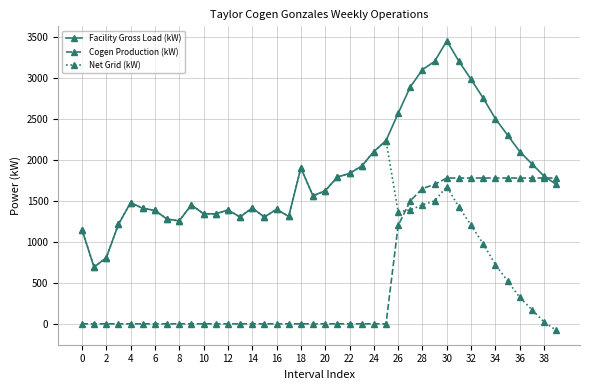

What is the minimum value shown in the chart?

-78